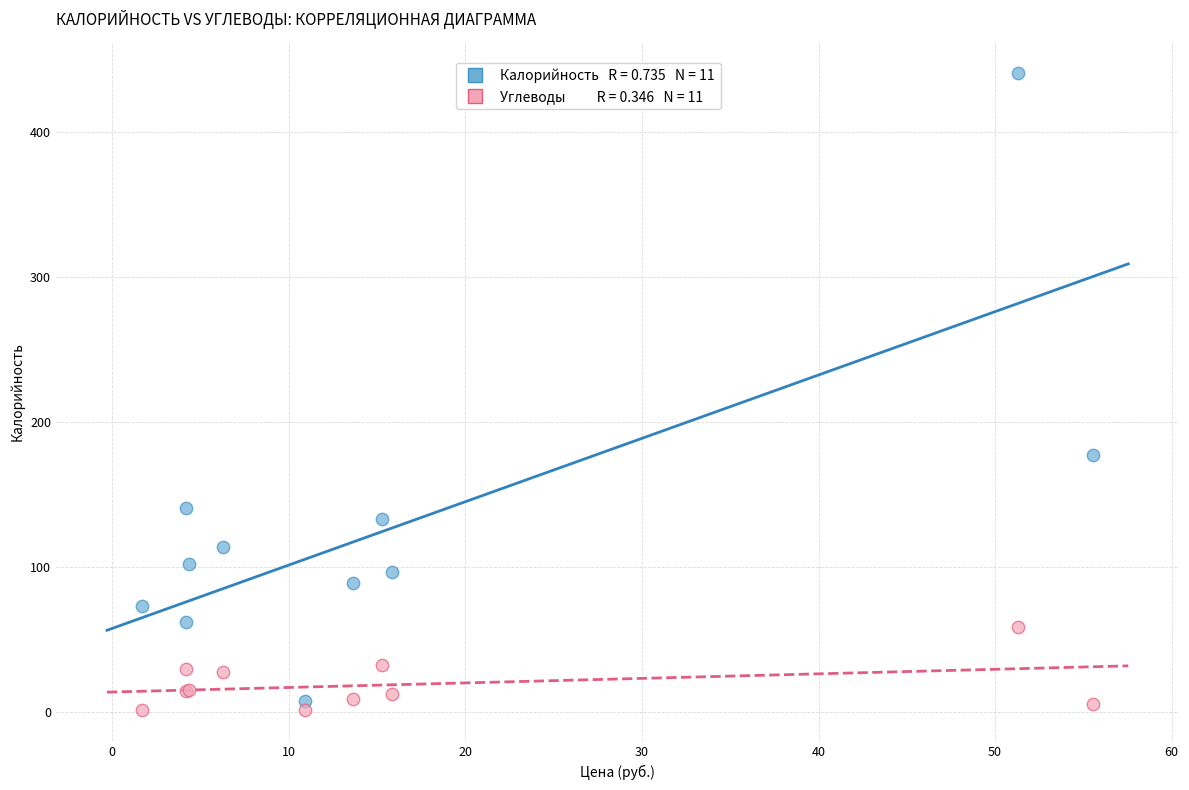

Across all series, what Y value is closest to 221?

177.0